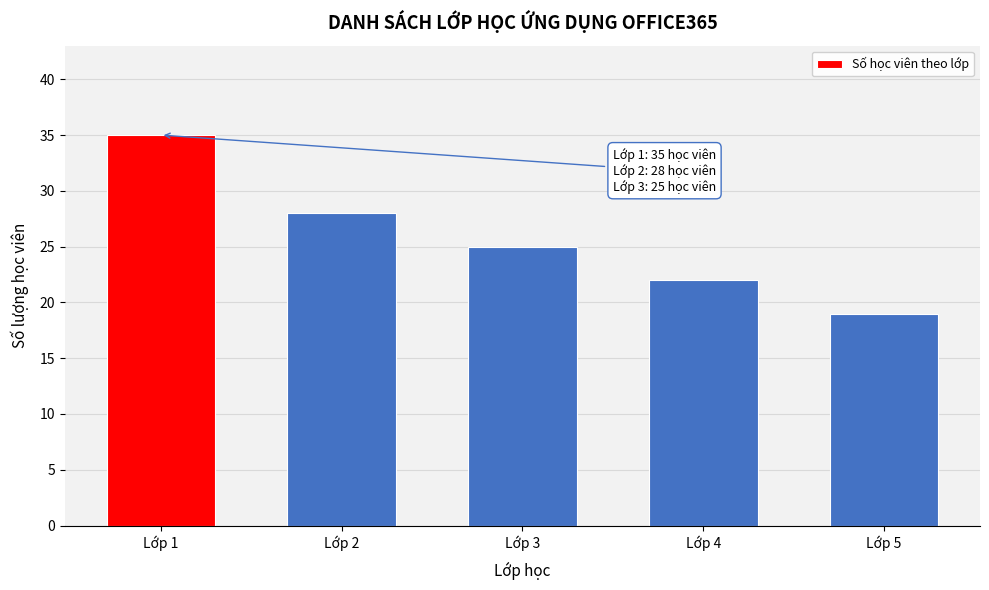

Reading left to right, extract all data points from this chart.

Lớp 1=35	Lớp 2=28	Lớp 3=25	Lớp 4=22	Lớp 5=19